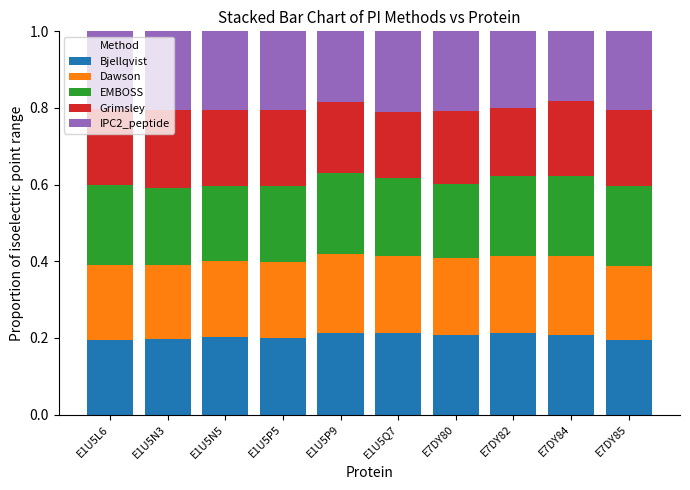

What is the total value across all series at E1U5P9?

1.0